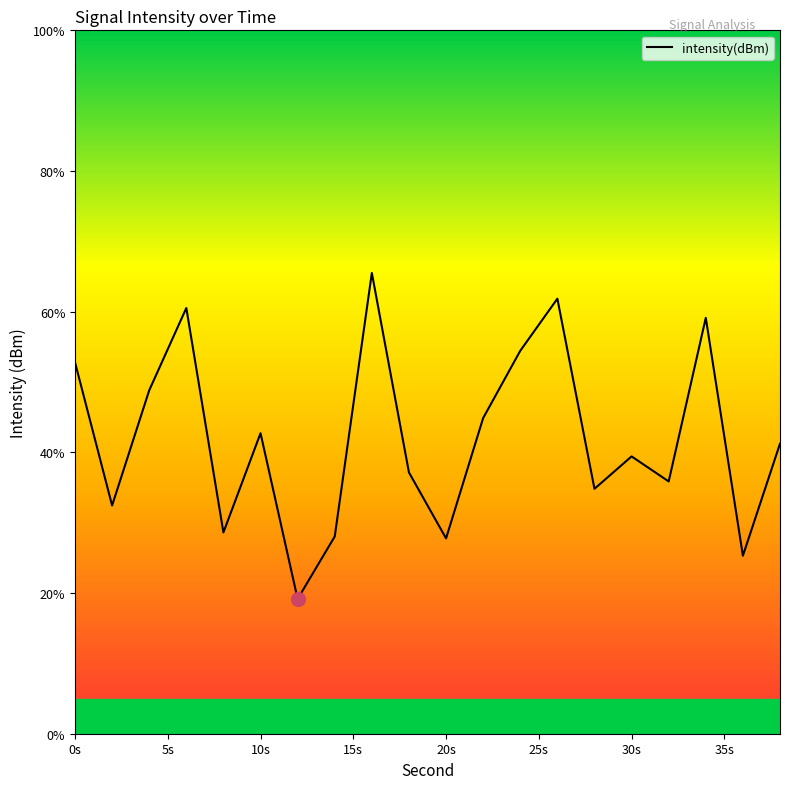

How many points are higher than both their immediate neighbors (excluding endpoints)?

6